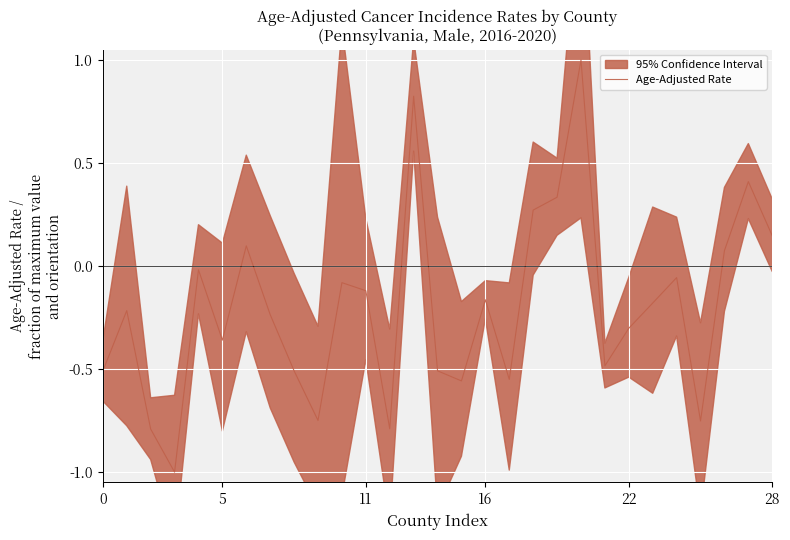

What is the change in value from 25 to 27?

+1.2